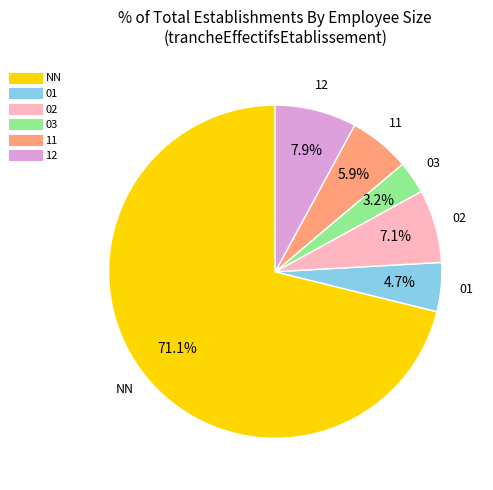

To the nearest percent, what percentage of the pie is 11?

6%